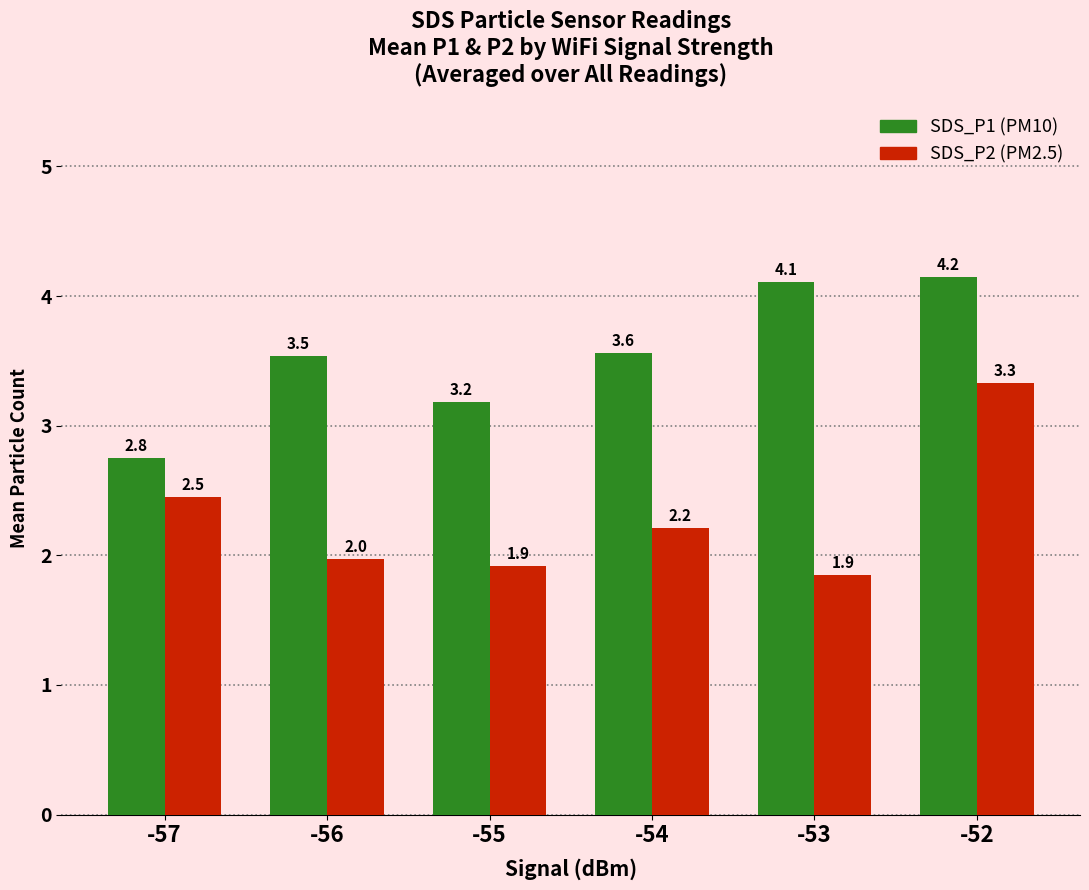

At which category is the sum across all series the highest?

-52